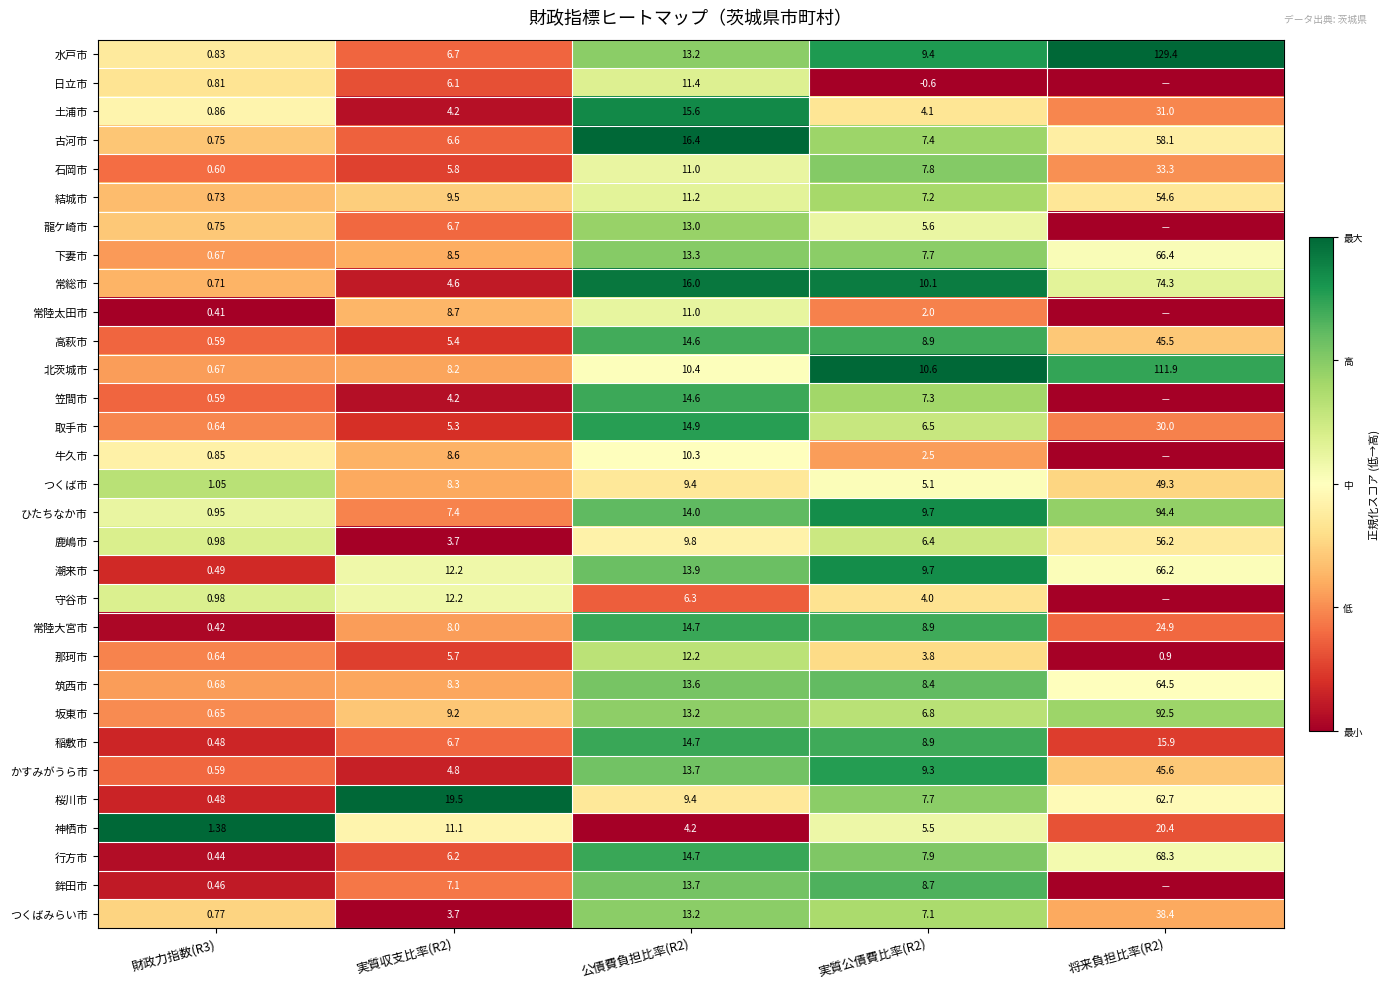

Is the value of 高萩市 at 公債費負担比率(R2) greater than the value of 石岡市 at 将来負担比率(R2)?

No